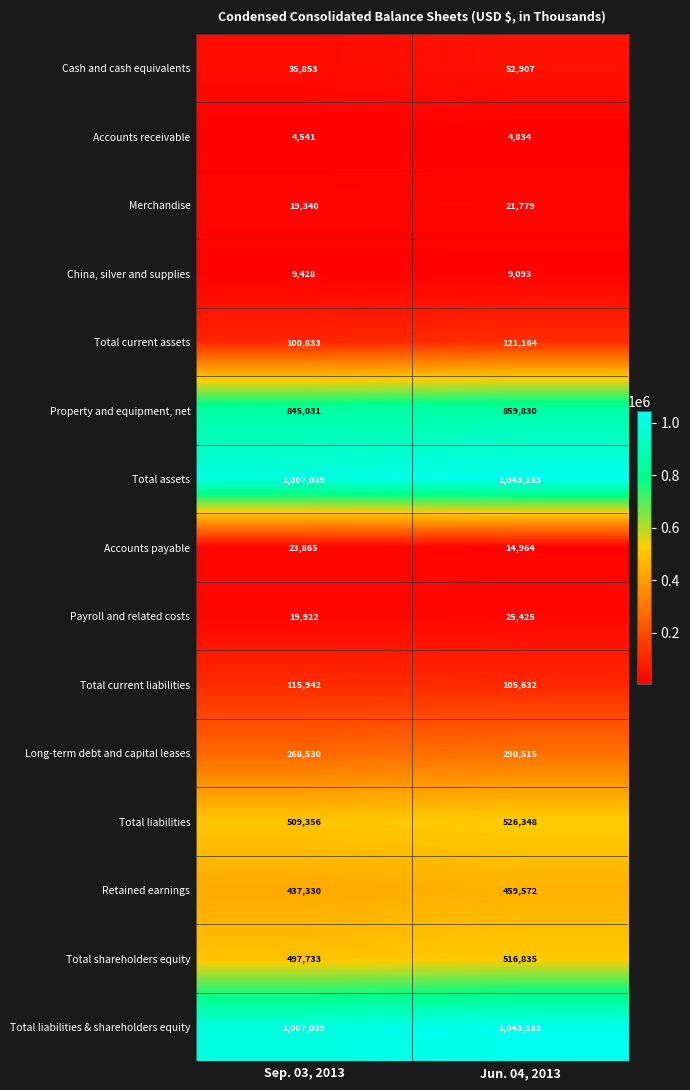

Where is Total shareholders equity nearest to the value 507284?

Sep. 03, 2013